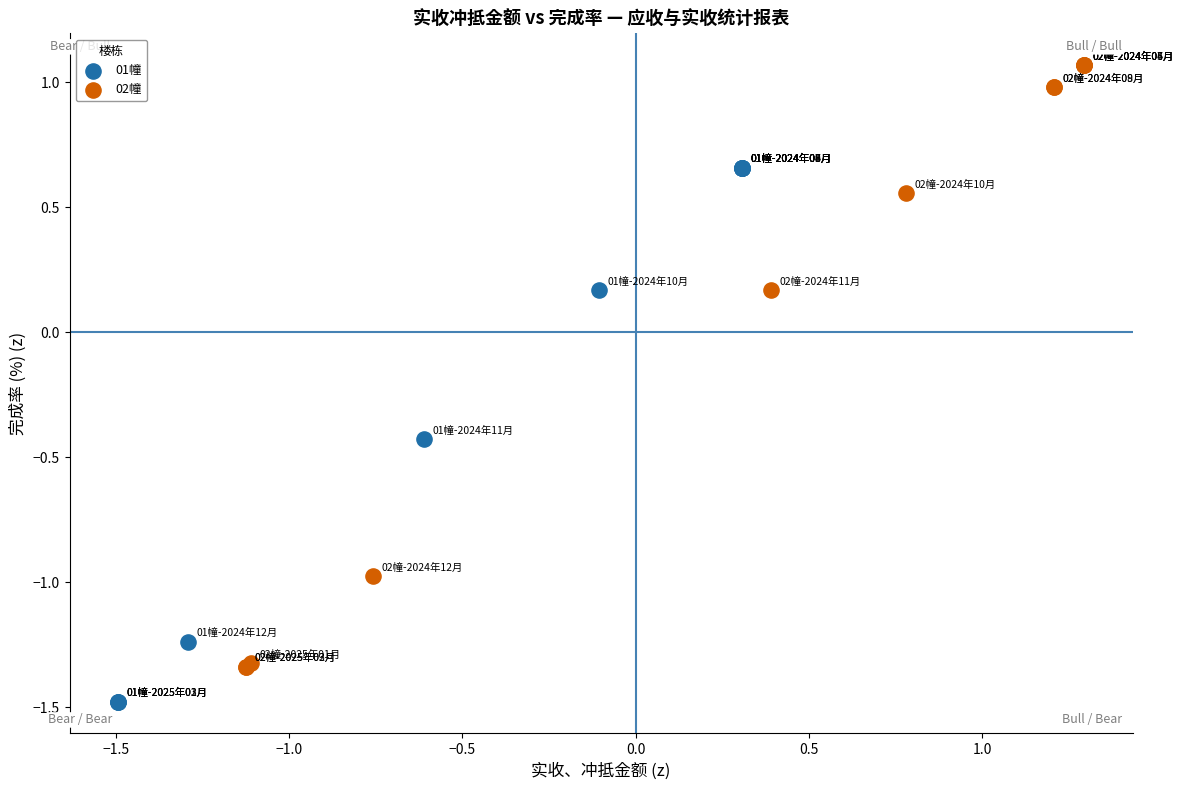

Which series has the largest Y range (max minus min)?

02幢